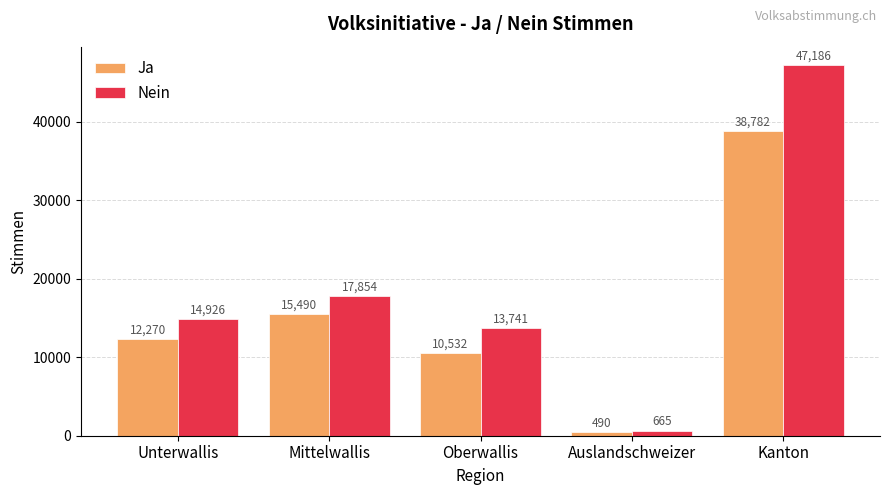

What is the difference between the highest and lowest values at Auslandschweizer?

175